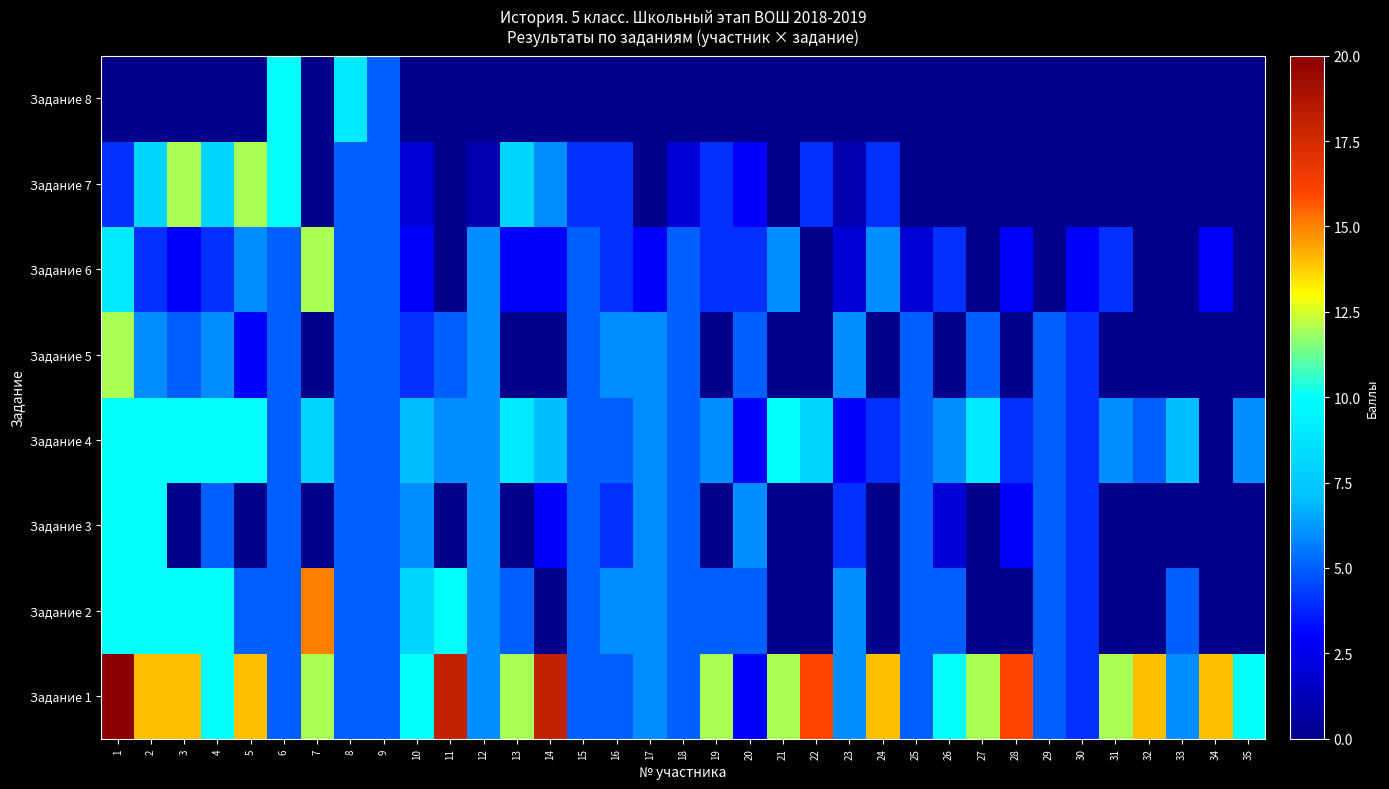

Which series has the largest range (max minus min)?

Задание 1